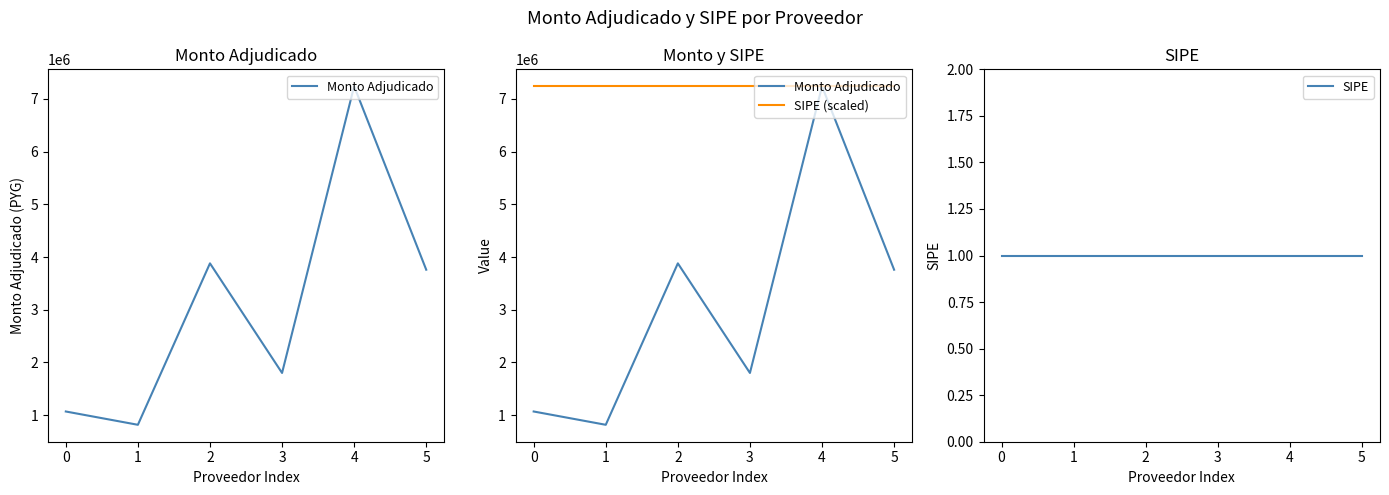

Reading left to right, list all the values displayed in this chart.

Monto Adjudicado: 1069540	817158	3880000	1800500	7239450	3759300
SIPE (scaled): 7239450	7239450	7239450	7239450	7239450	7239450
SIPE: 1	1	1	1	1	1